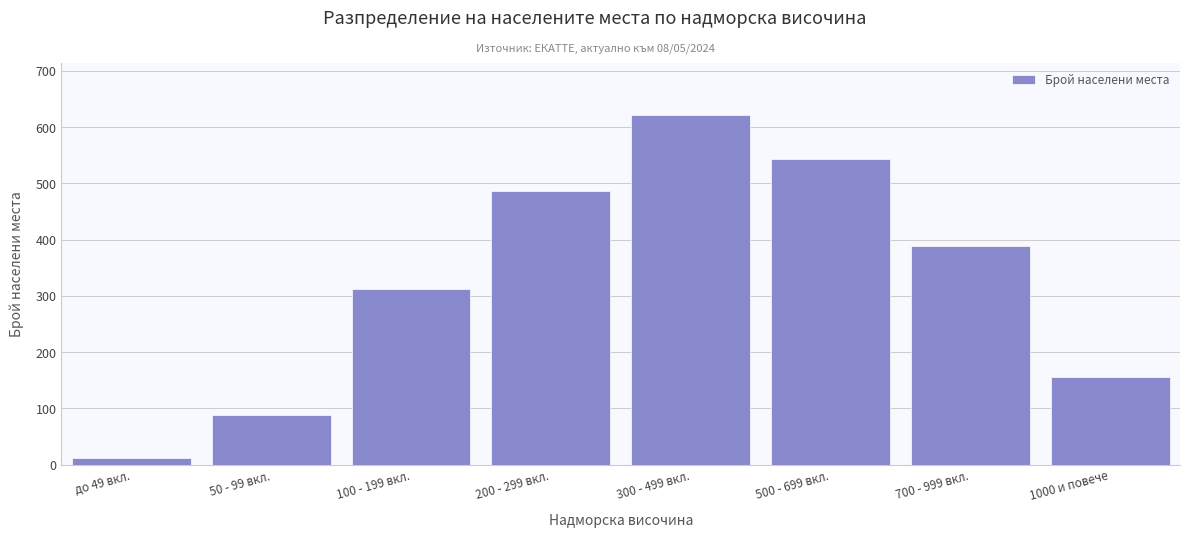

Reading right to left, list all the values displayed in this chart.

1000 и повече=156	700 - 999 вкл.=389	500 - 699 вкл.=543	300 - 499 вкл.=621	200 - 299 вкл.=487	100 - 199 вкл.=312	50 - 99 вкл.=89	до 49 вкл.=12